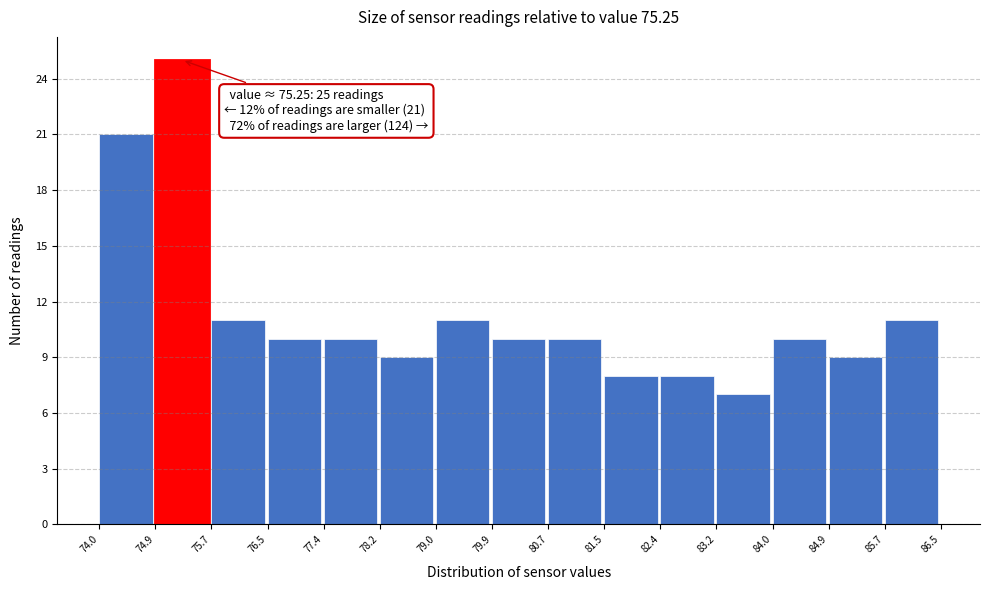

Which range on the x-axis has the tallest bar?

74.9 to 75.7